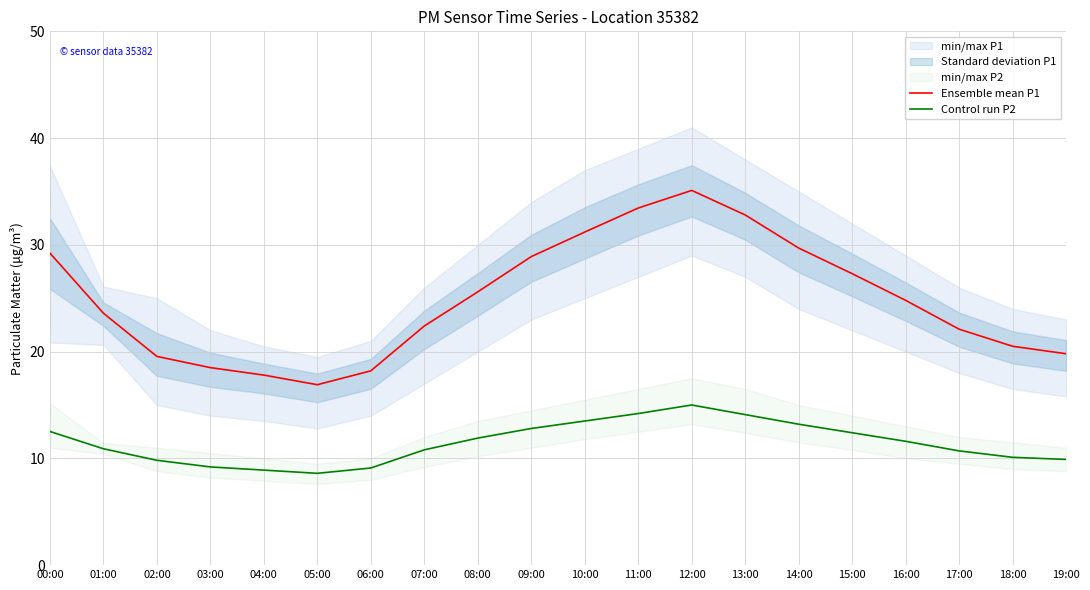

Where does the Ensemble mean P1 series first go above 24?

00:00